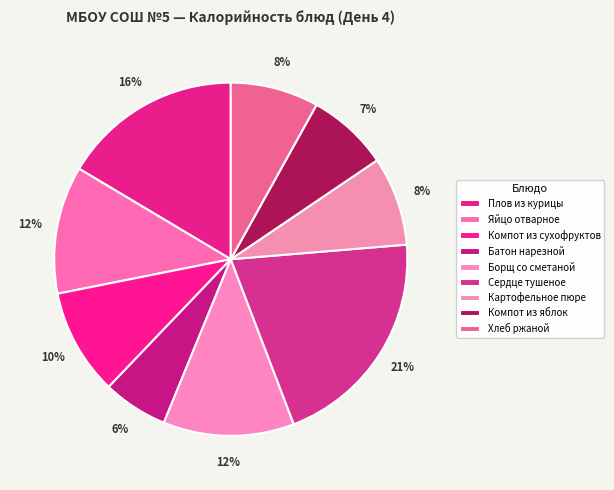

To the nearest percent, what portion does Батон нарезной represent?

6%